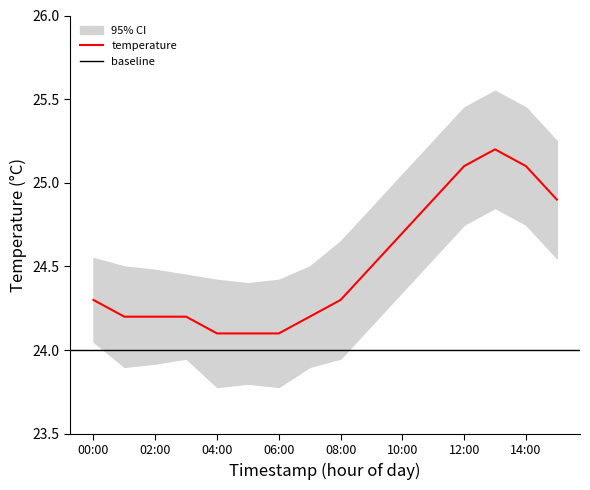

What is the maximum value for temperature?

25.2